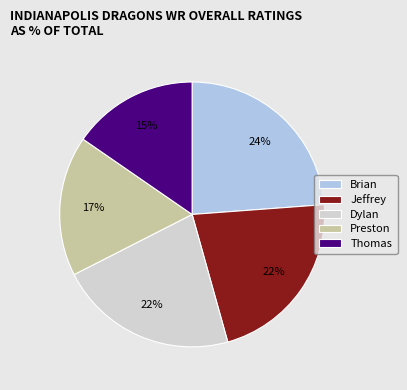

To the nearest percent, what is the combined percentage of Dylan and Jeffrey?

44%